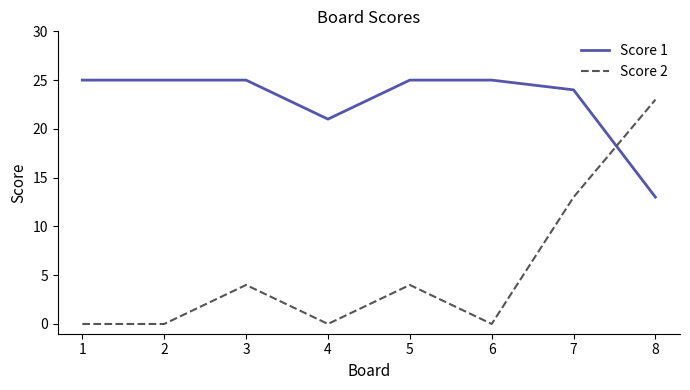

After their last crossing, which series has the higher values: Score 1 or Score 2?

Score 2